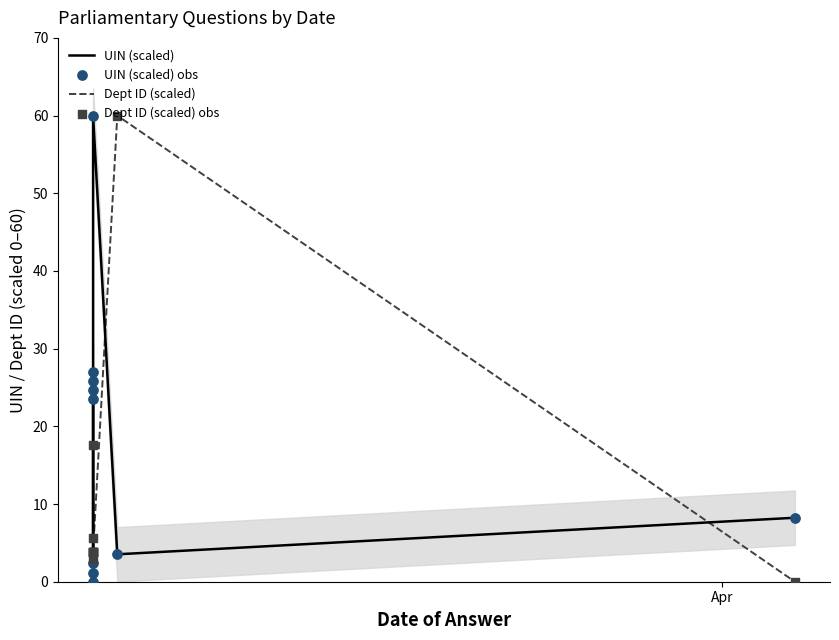

Which series has the widest spread of Y values?

UIN (scaled)